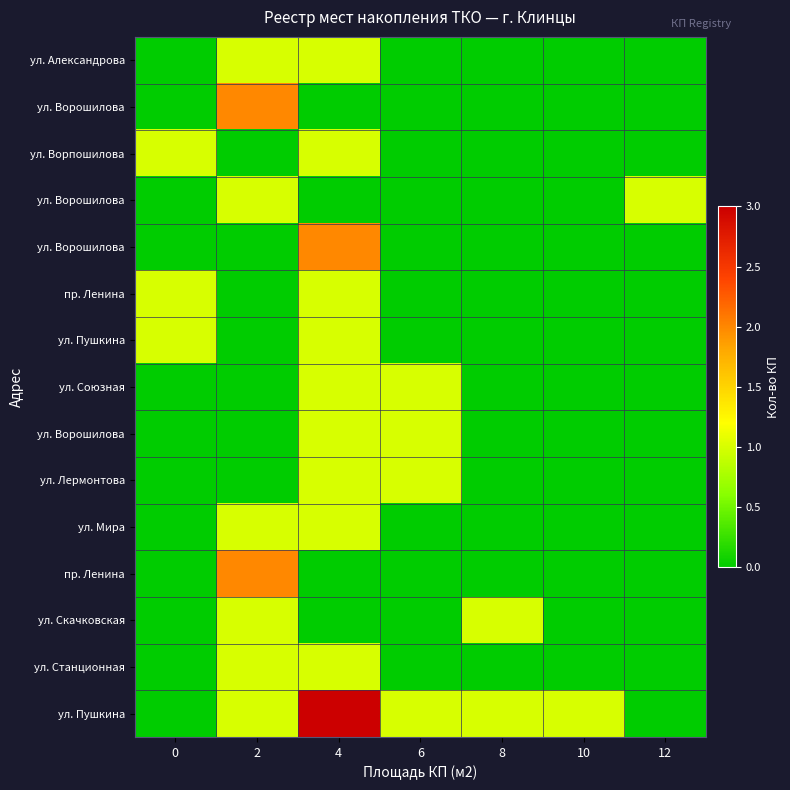

What is the difference between the row_0 values at 0 and 2?

1